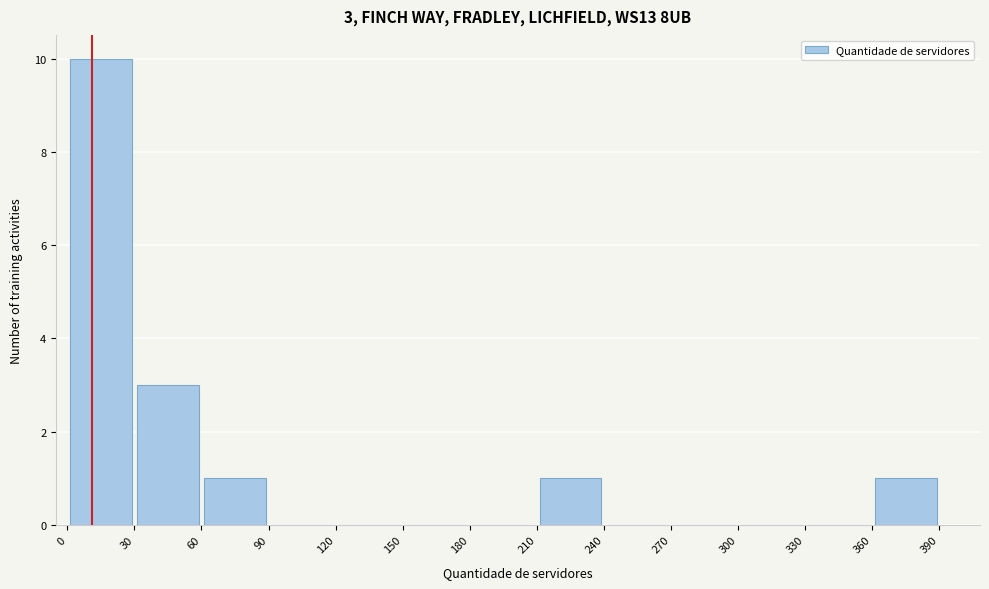

Which range on the x-axis has the tallest bar?

0 to 30